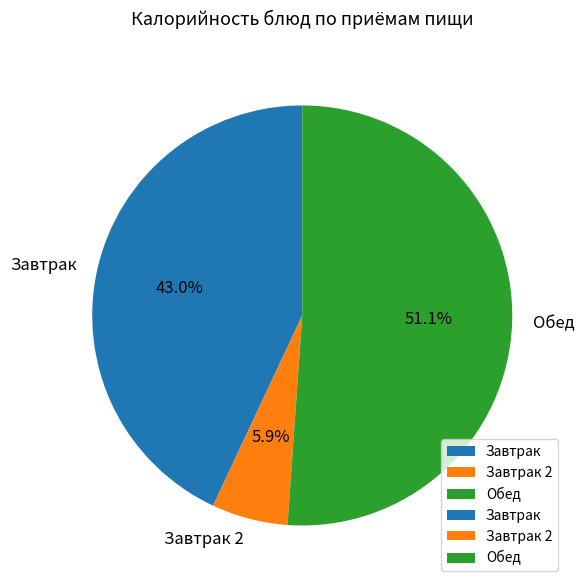

Is there a majority slice in this chart?

Yes